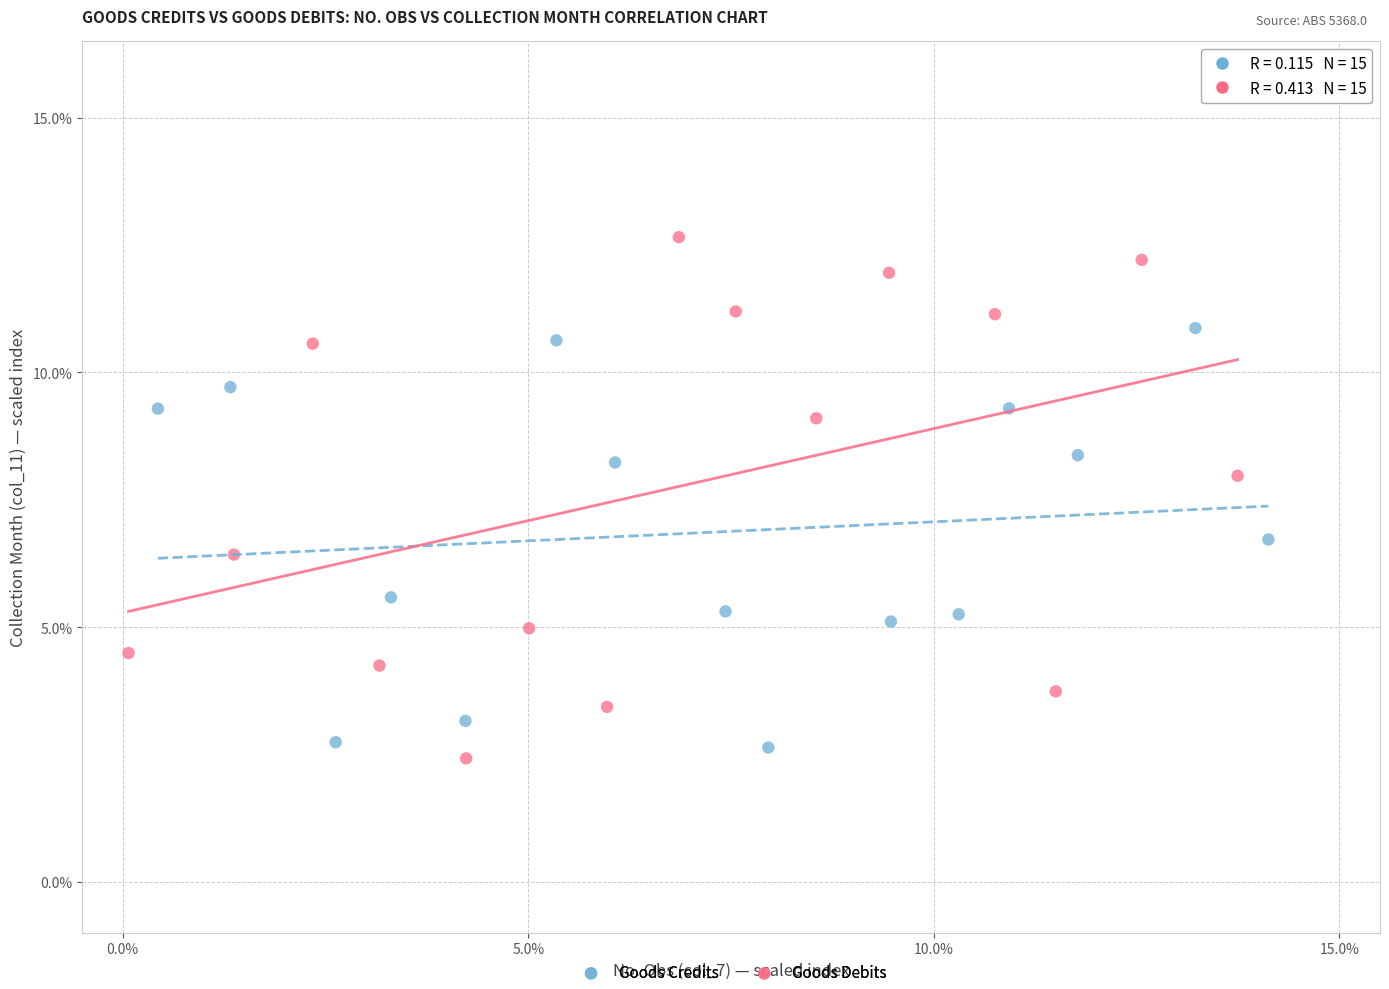

Which series reaches the maximum Y coordinate?

Goods Debits